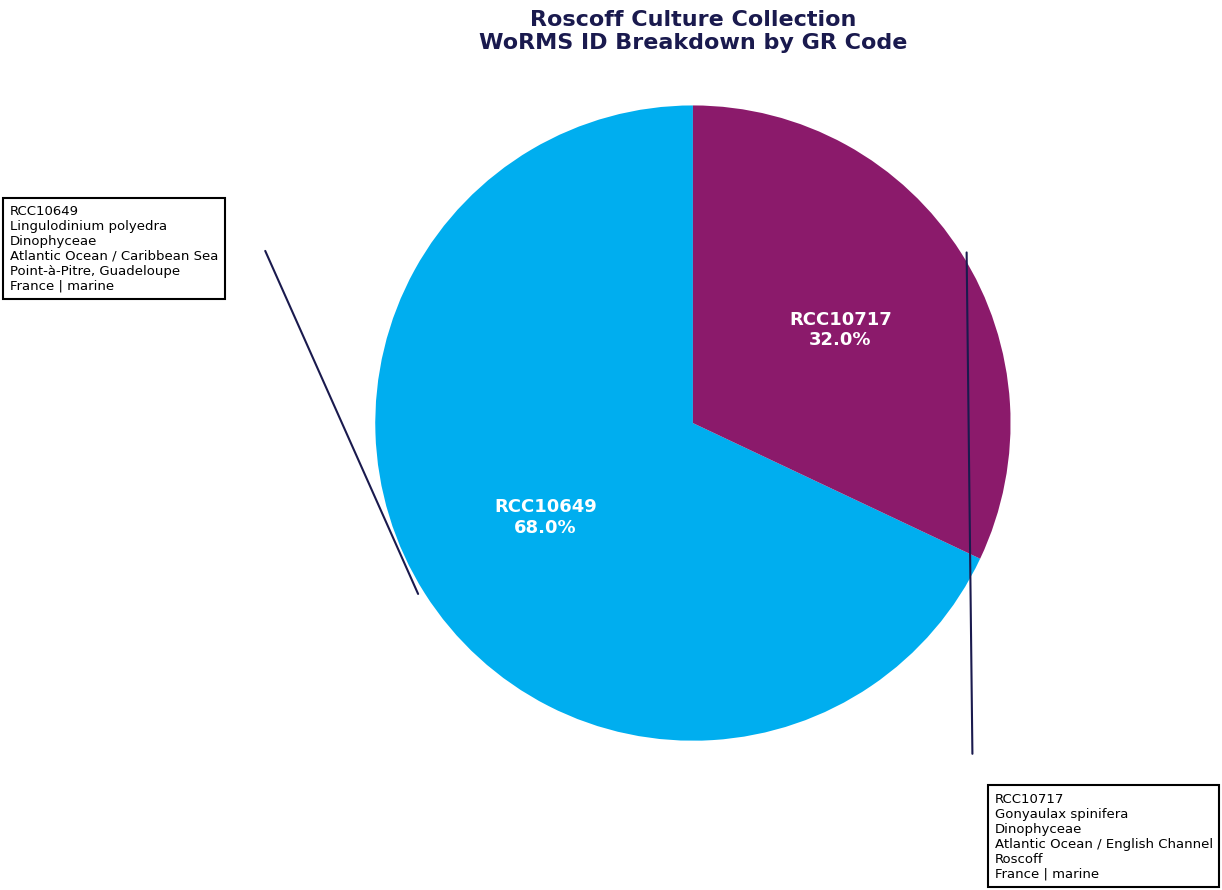

Is there a majority slice in this chart?

Yes